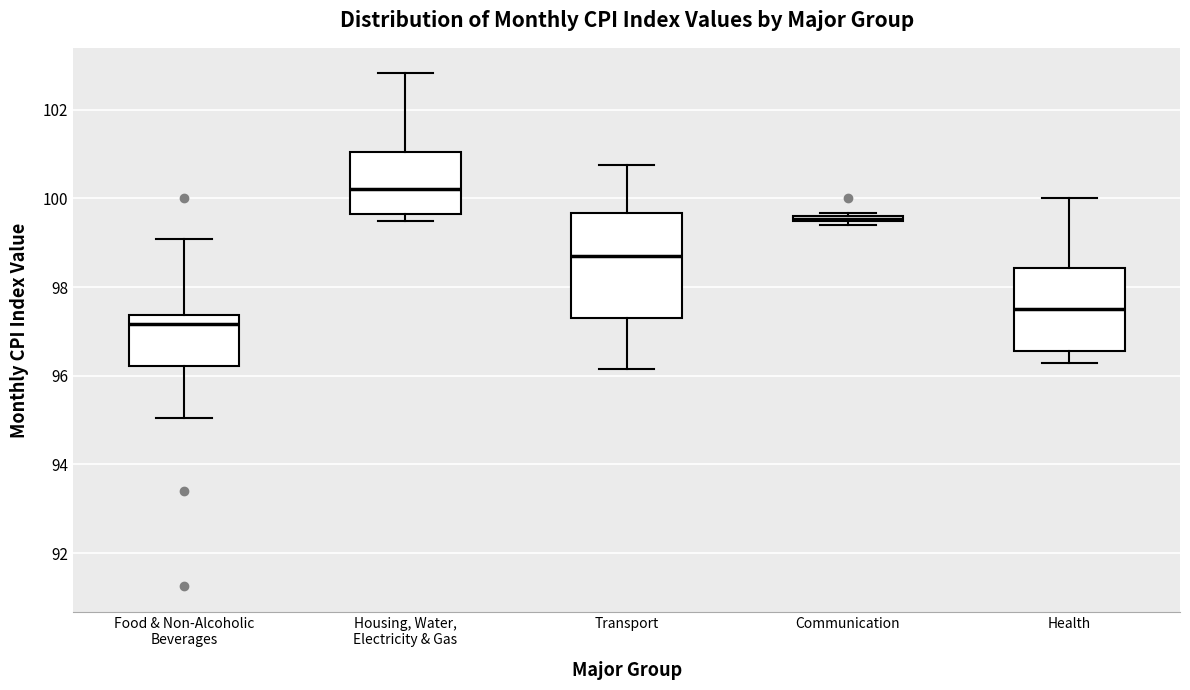

Where is the upper edge of the box for Communication on the y-axis? The values are not printed on the chart, so give them approximately, as read against the axis.

99.6